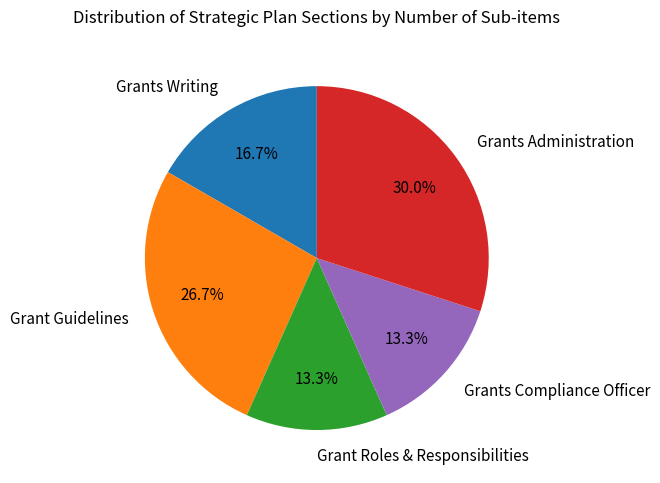

Combined, what portion of the pie is Grants Writing and Grants Administration?

46.7%